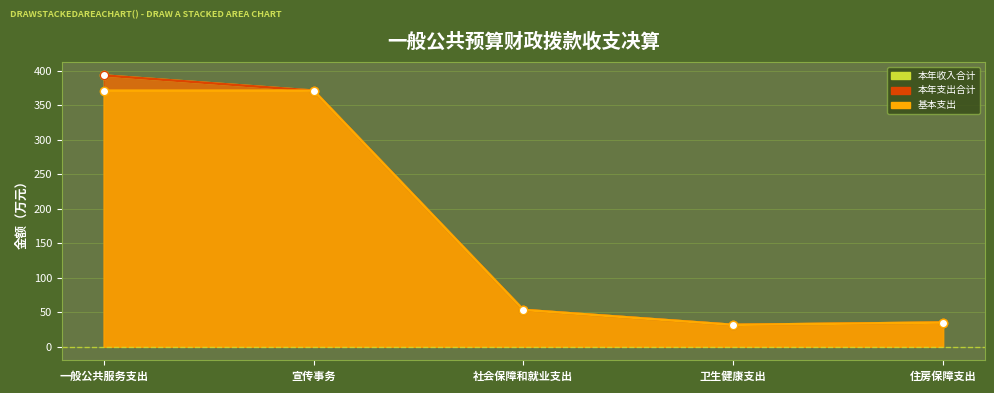

In 基本支出, how many points are lower than both neighbors (excluding endpoints)?

1